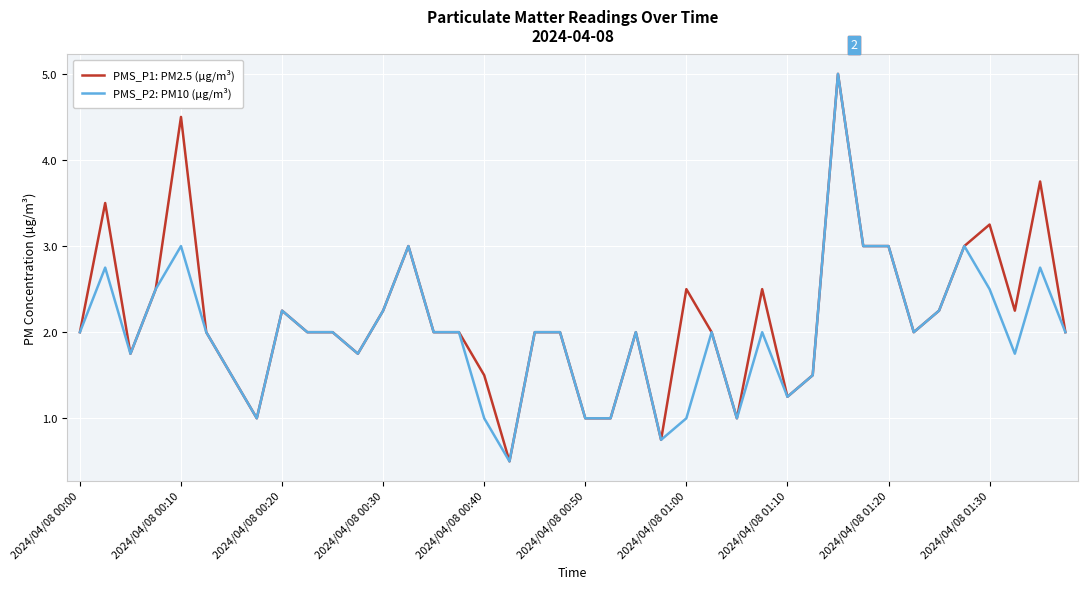

What is the smallest value displayed?

0.5